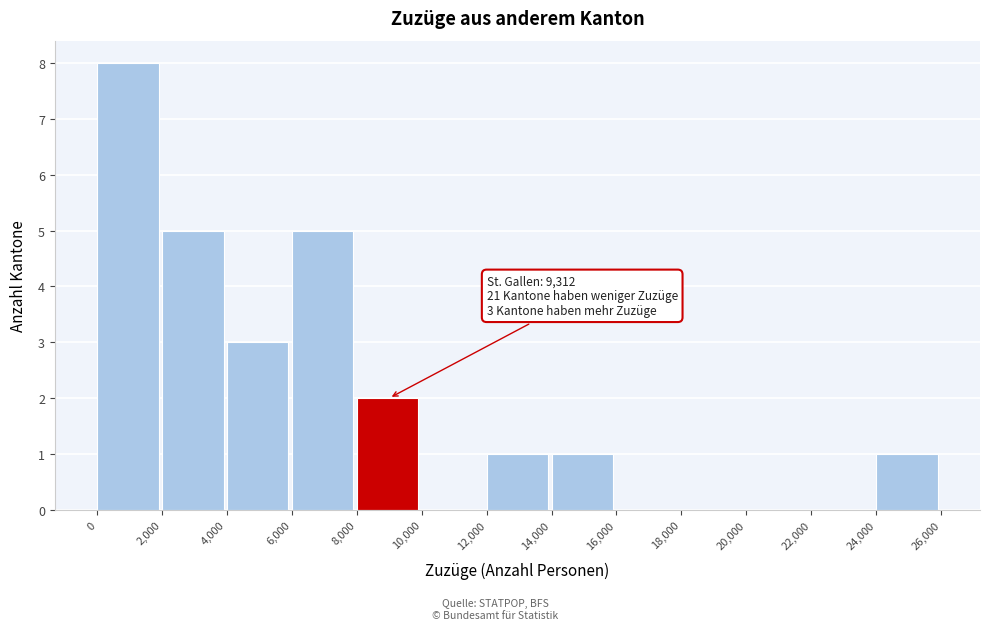

Over which range of the x-axis is the bar tallest?

0 to 2,000